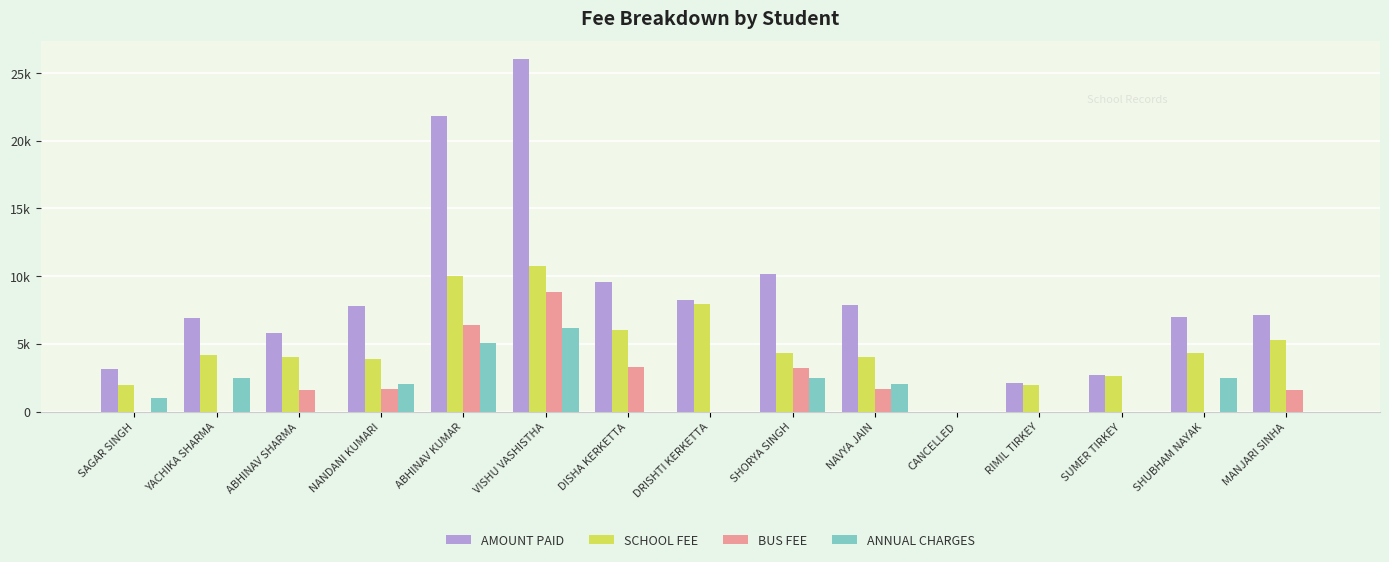

Is the value of BUS FEE at RIMIL TIRKEY greater than the value of ANNUAL CHARGES at SAGAR SINGH?

No